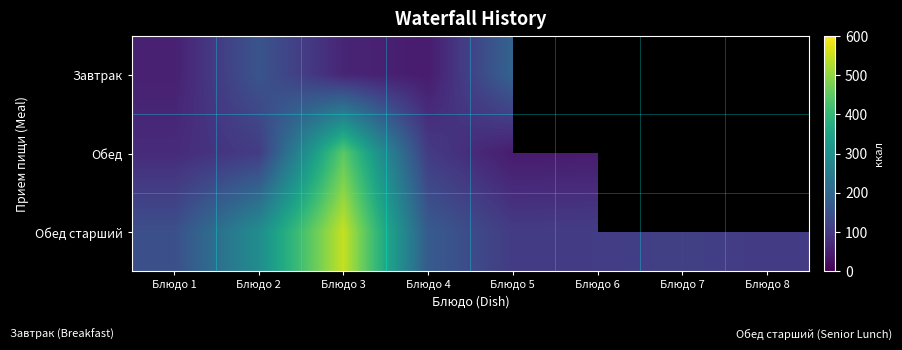

At which category is the sum across all series the highest?

Блюдо 3